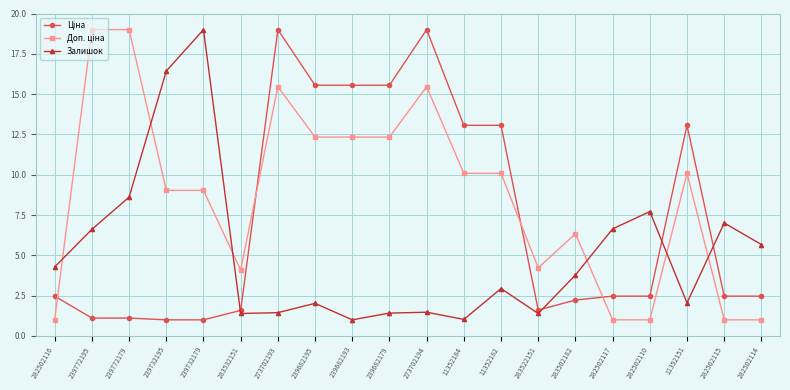

At how many categories does at least one series exceed 3?

20